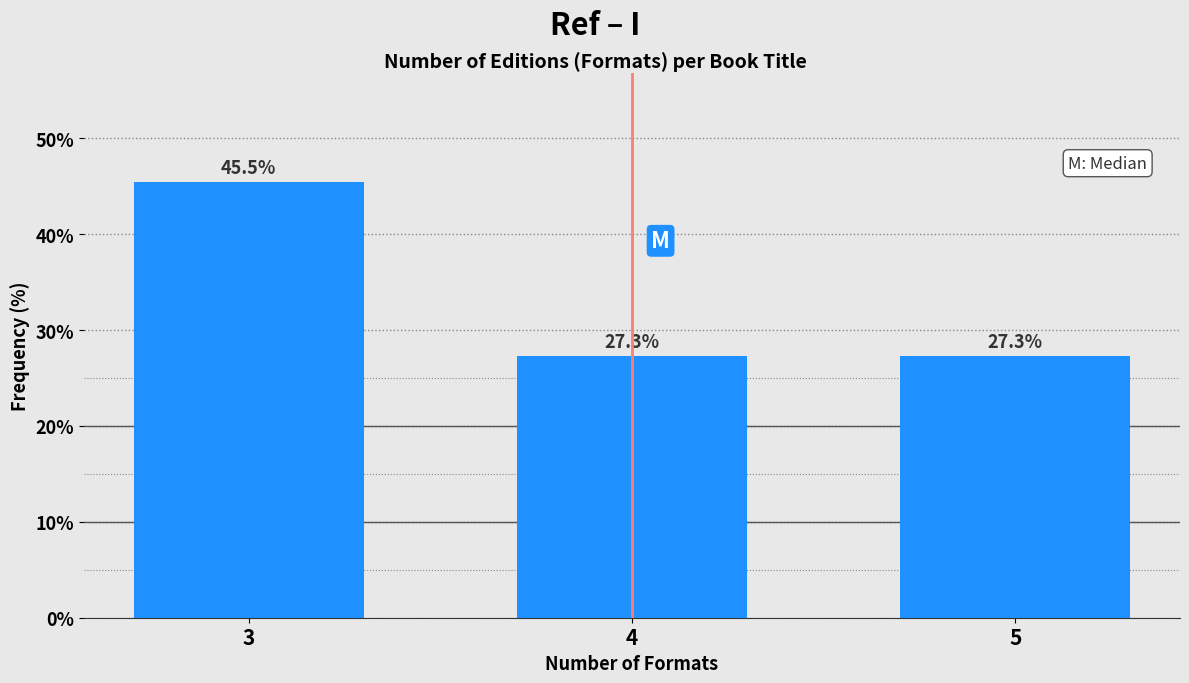

Reading left to right, what are all the values shown in this chart?

45.5	27.3	27.3